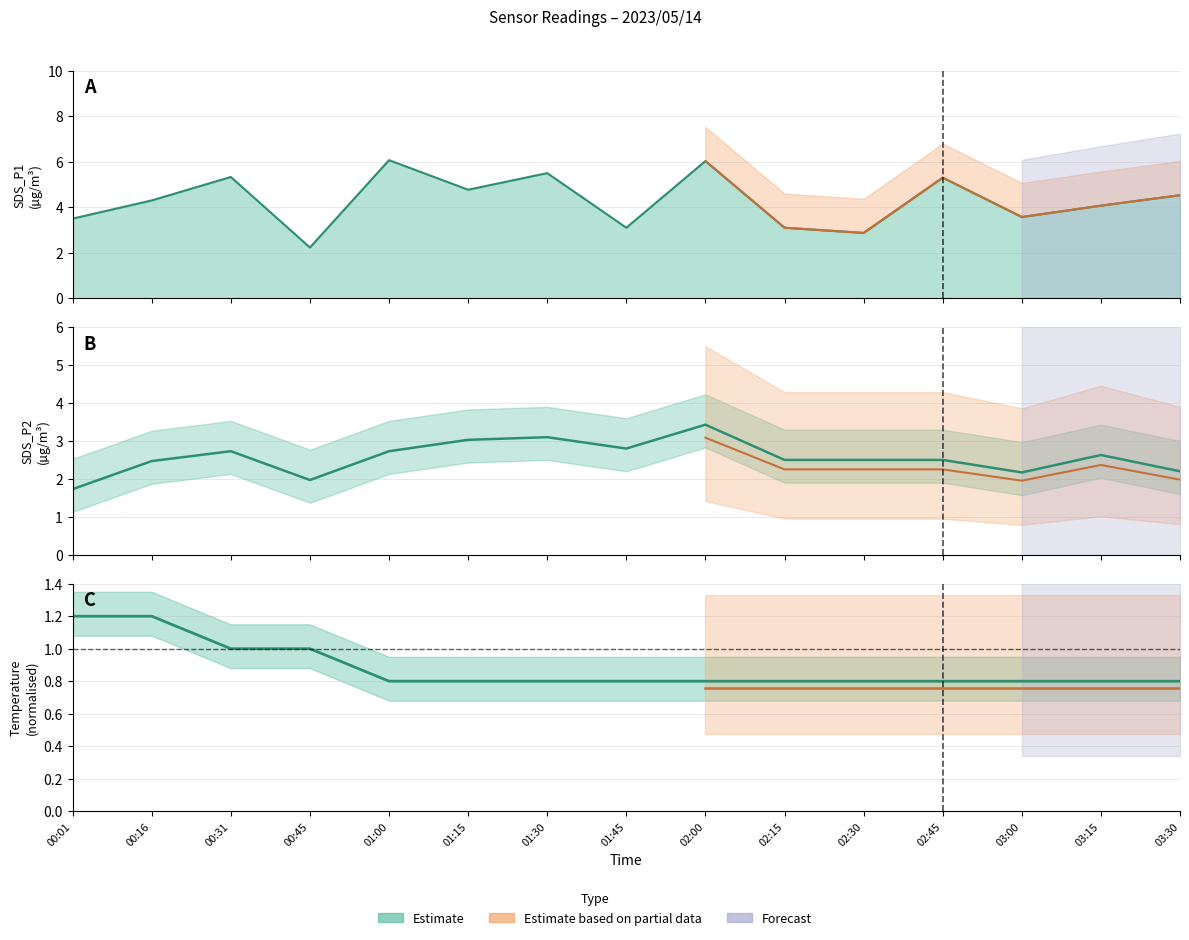

Where does the data first go above 2?

00:16